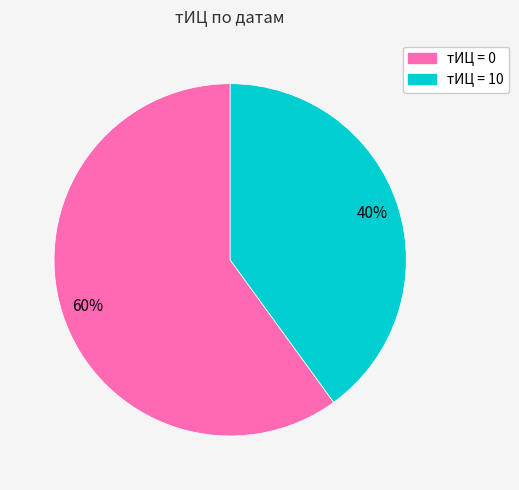

Is there any slice that represents more than half of the pie?

Yes